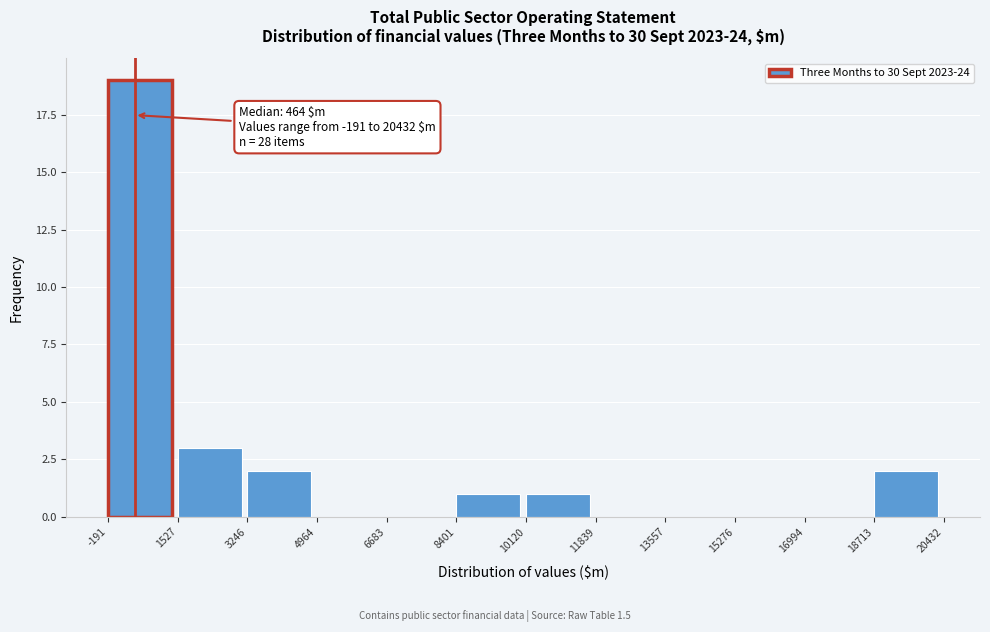

Over which range of the x-axis is the bar tallest?

-191 to 1527